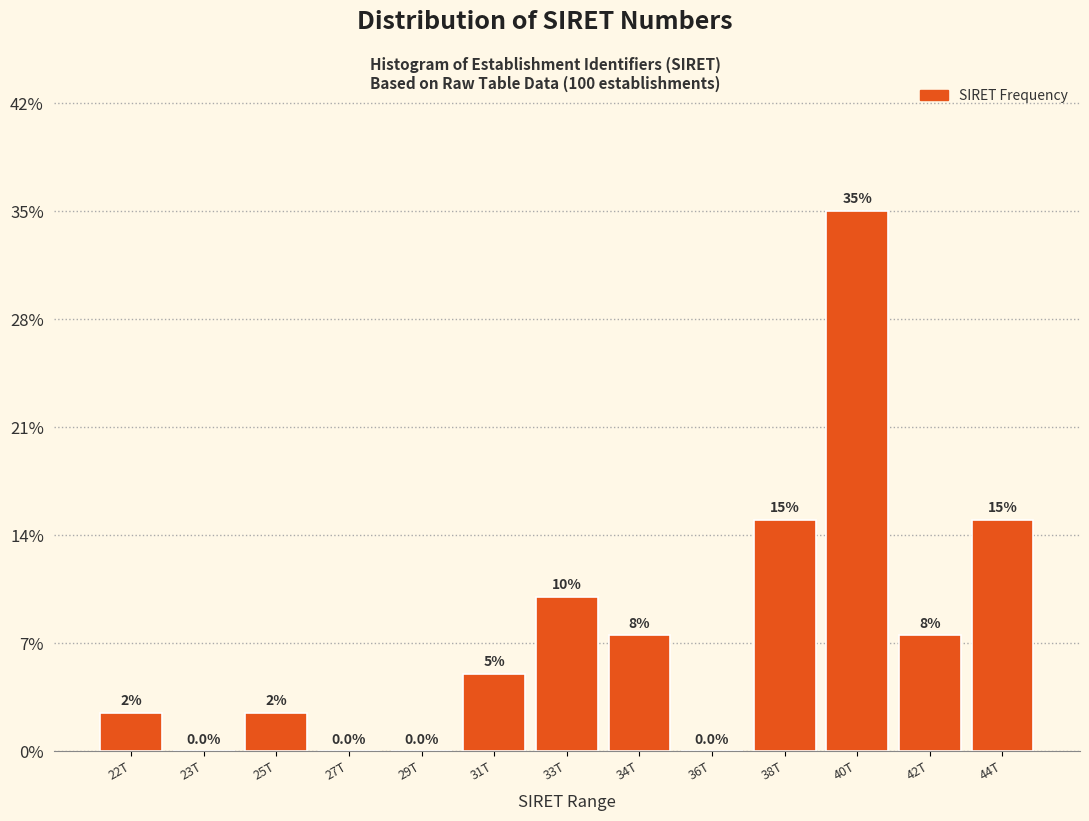

Reading left to right, list all the values displayed in this chart.

22T=2.5	23T=0.0	25T=2.5	27T=0.0	29T=0.0	31T=5.0	33T=10.0	34T=7.5	36T=0.0	38T=15.0	40T=35.0	42T=7.5	44T=15.0